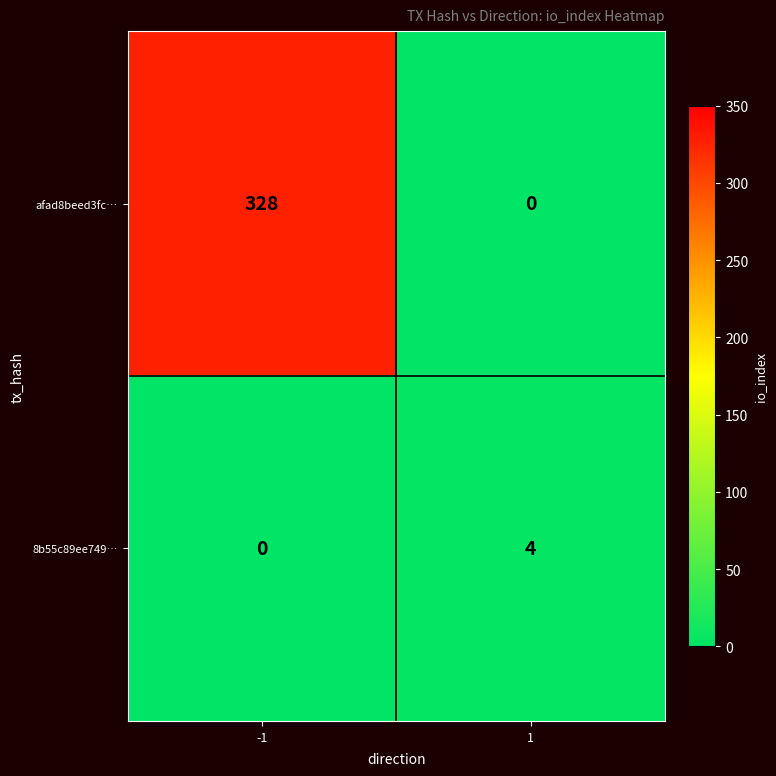

What is the total value across all series at 1?

4